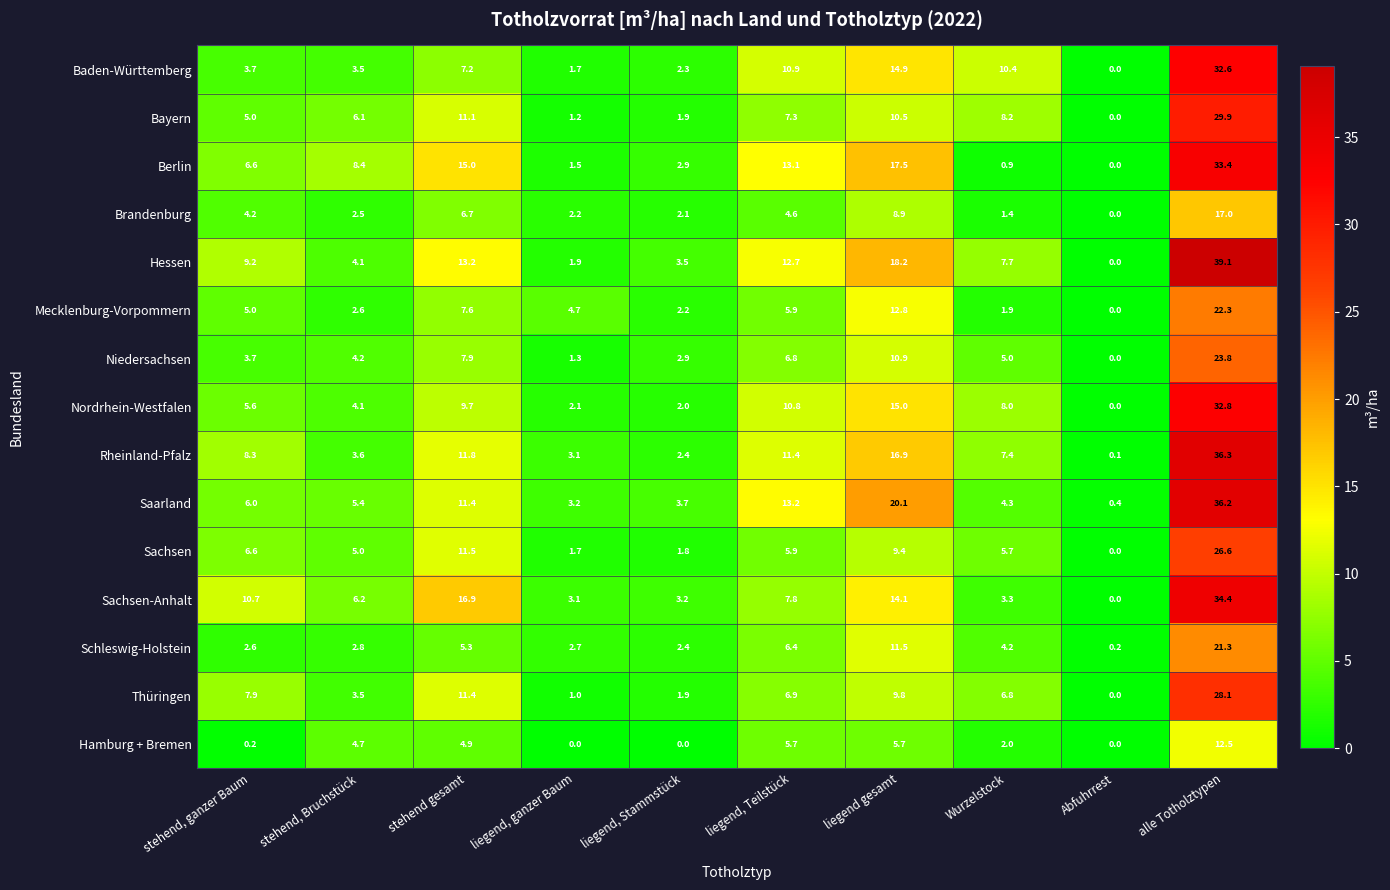

What is the difference between the maximum and minimum values in the Nordrhein-Westfalen series?

32.8